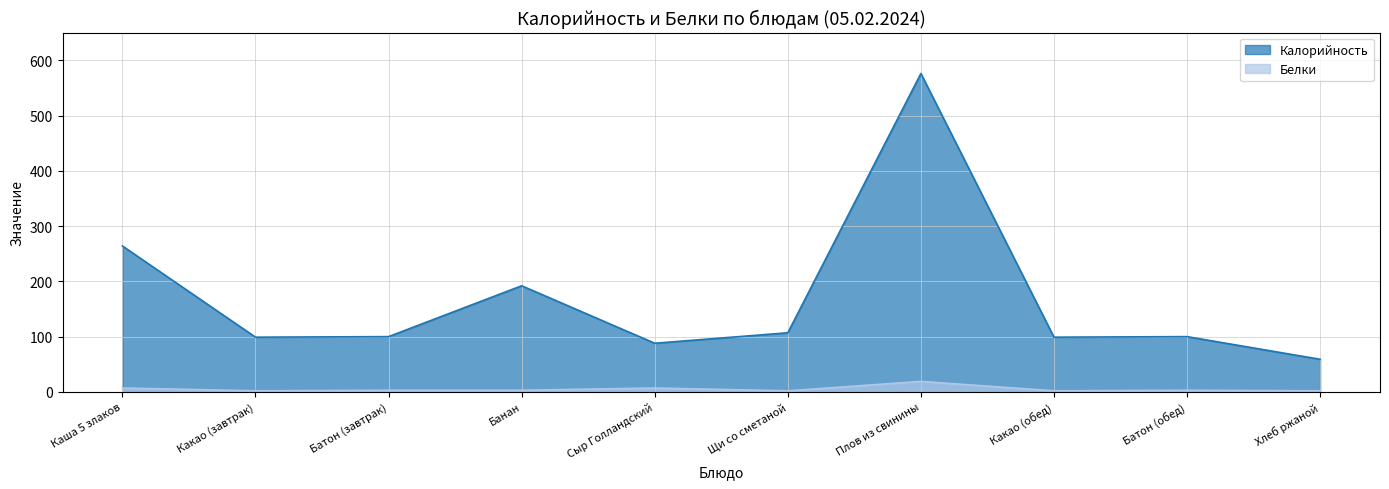

Rank the series by their maximum value, from lowest to highest.

Белки, Калорийность